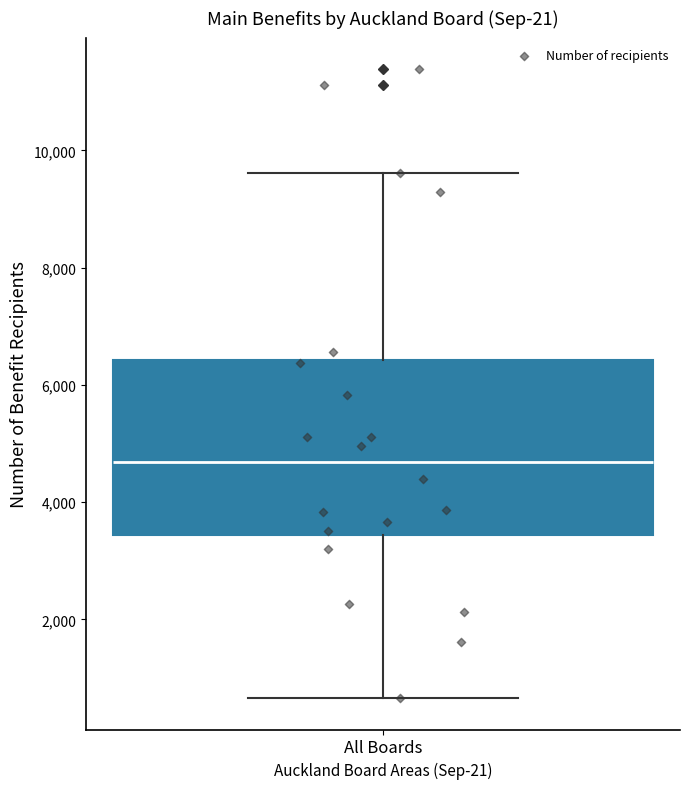

Transcribe this box plot: give where the median line is, the range the box spans, and where the two whiskers end, as read against the y-axis. The values are not printed on the chart, so give them approximately, as read against the axis.

median 4600, box 3400 to 6400, whiskers 600 to 9600